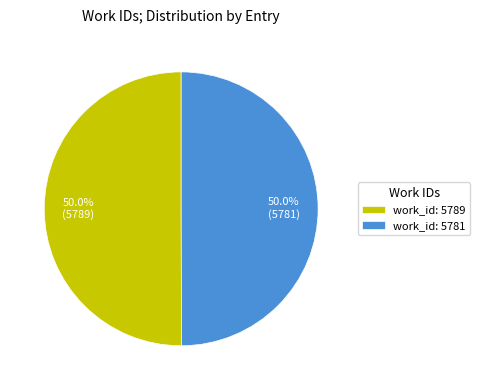

What percentage do work_id: 5789 and work_id: 5781 together represent?

100.0%